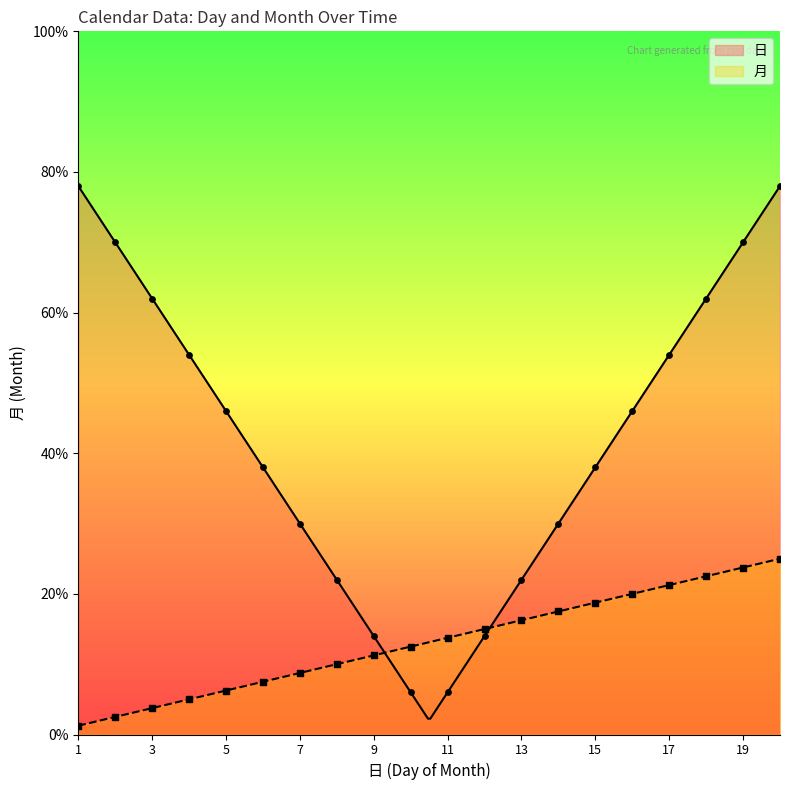

Between 2024-04-18 and 2024-04-10, which is larger?

2024-04-18